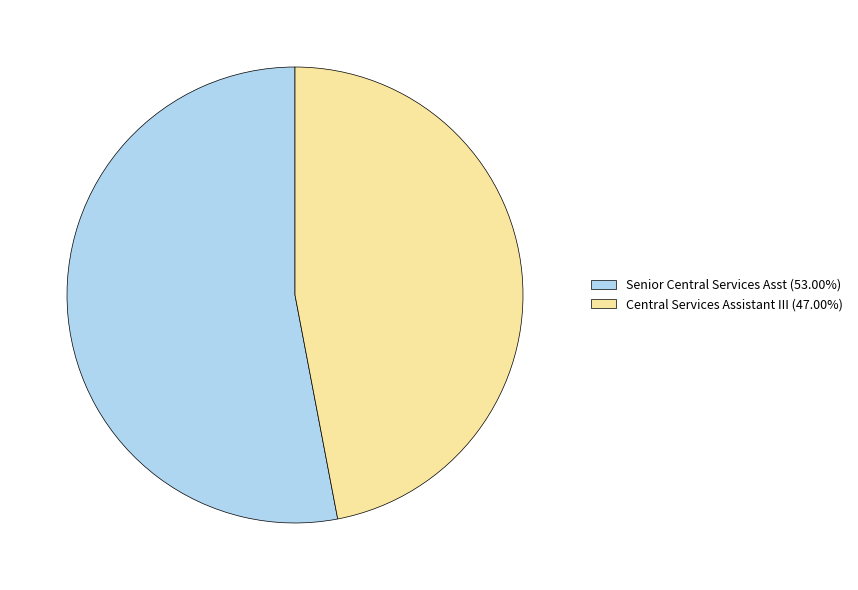

Combined, do Senior Central Services Asst (53.00%) and Central Services Assistant III (47.00%) account for over 50%?

Yes